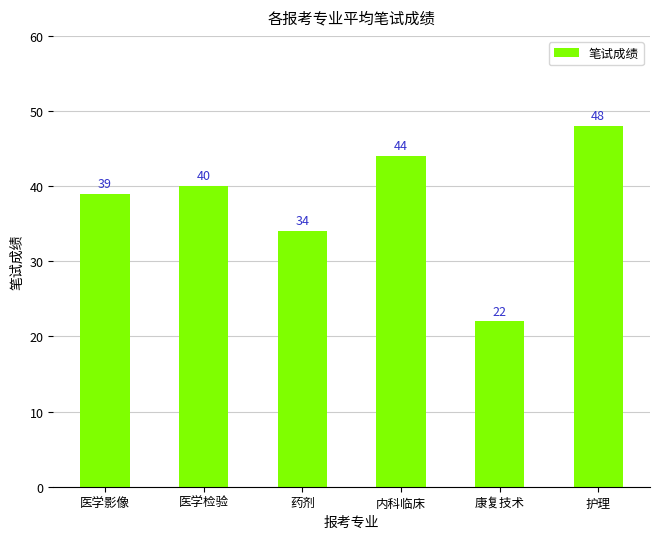

True or false: the data shows 27 at 医学影像.

False